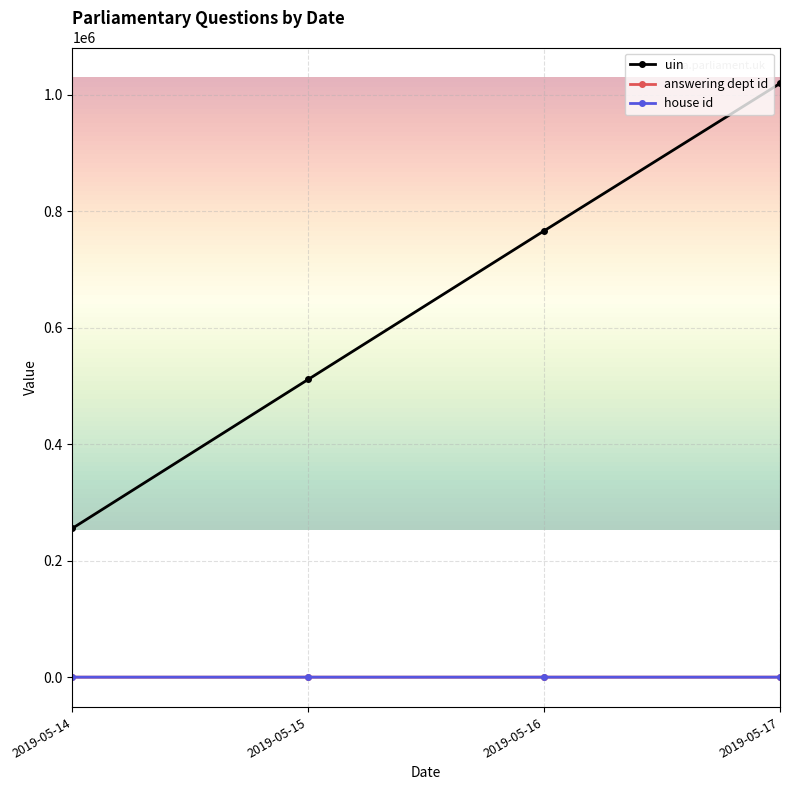

The value of uin at 2019-05-15 is 511344. True or false?

True